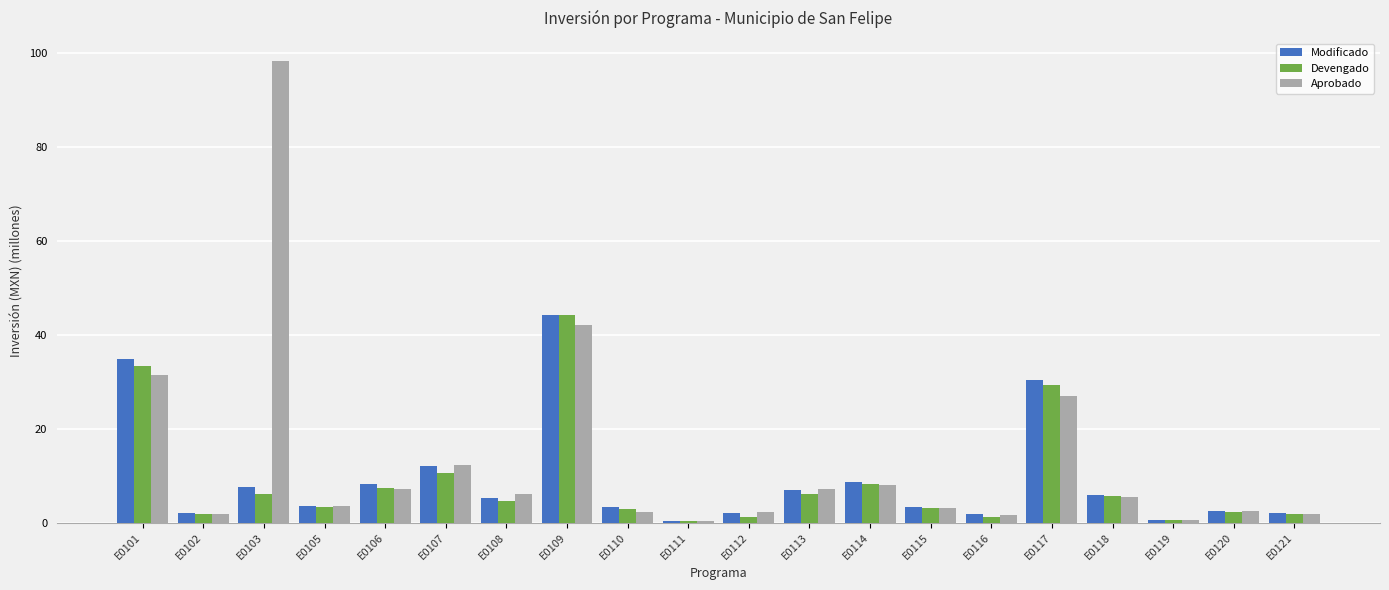

What is the difference between the Aprobado values at E0119 and E0115?

2.6